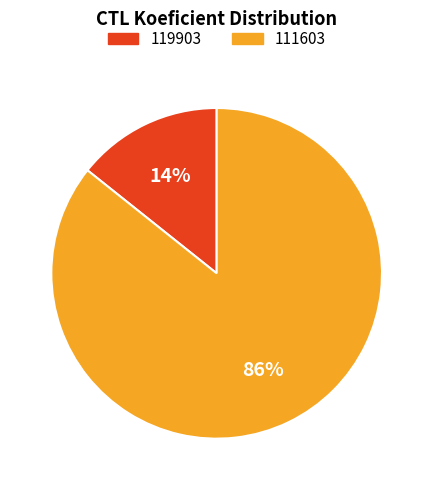

Which category accounts for the majority?

111603